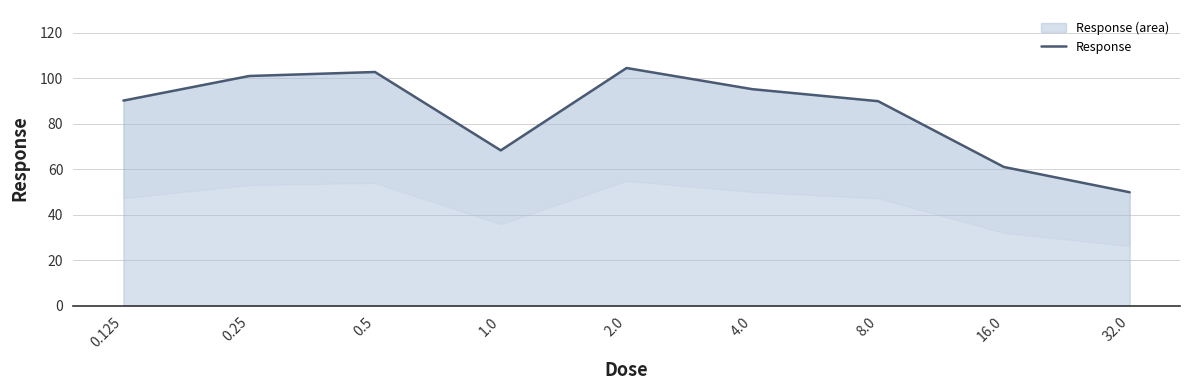

What is the maximum value shown in the chart?

104.5